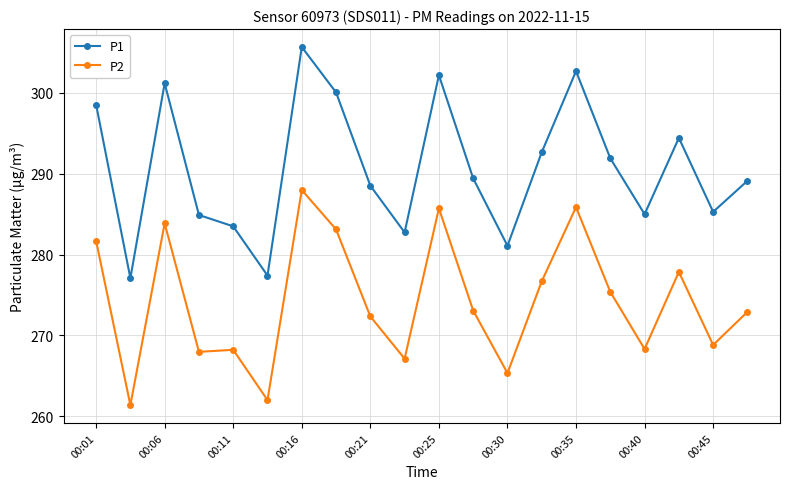

Which series has the widest spread of values?

P1